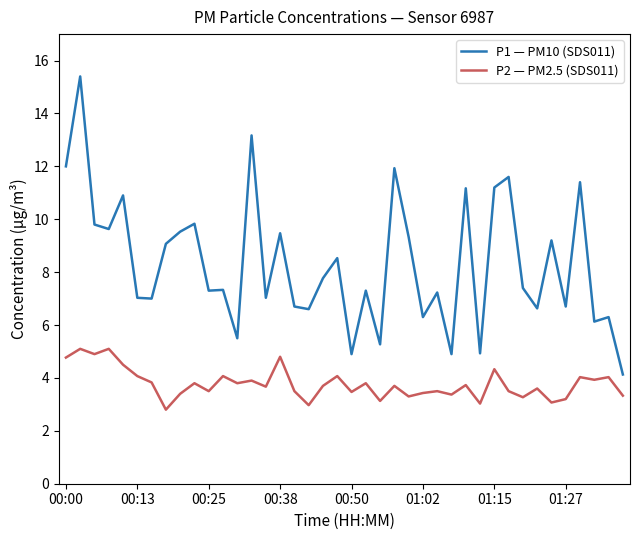

Does the chart have visible grid lines?

No